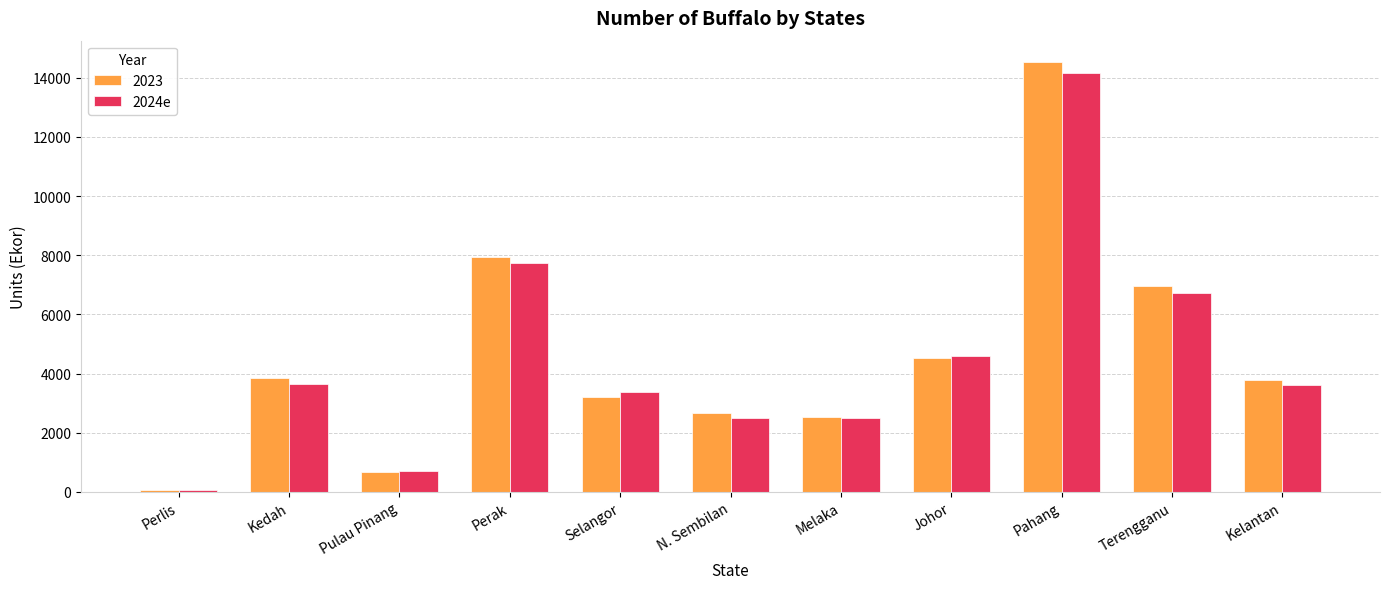

Count the number of data series in this chart.

2